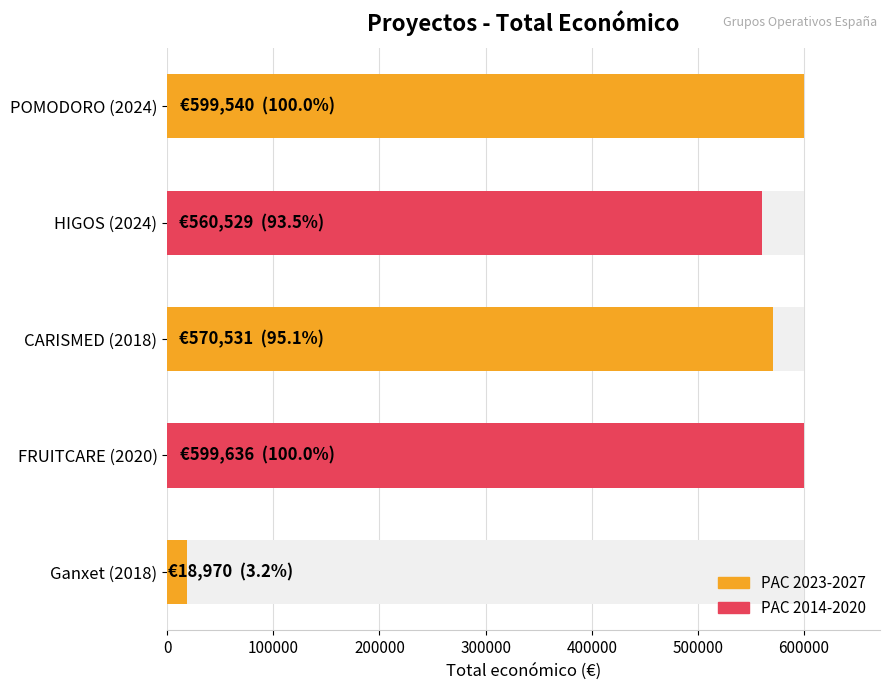

How many categories are shown in the chart?

5